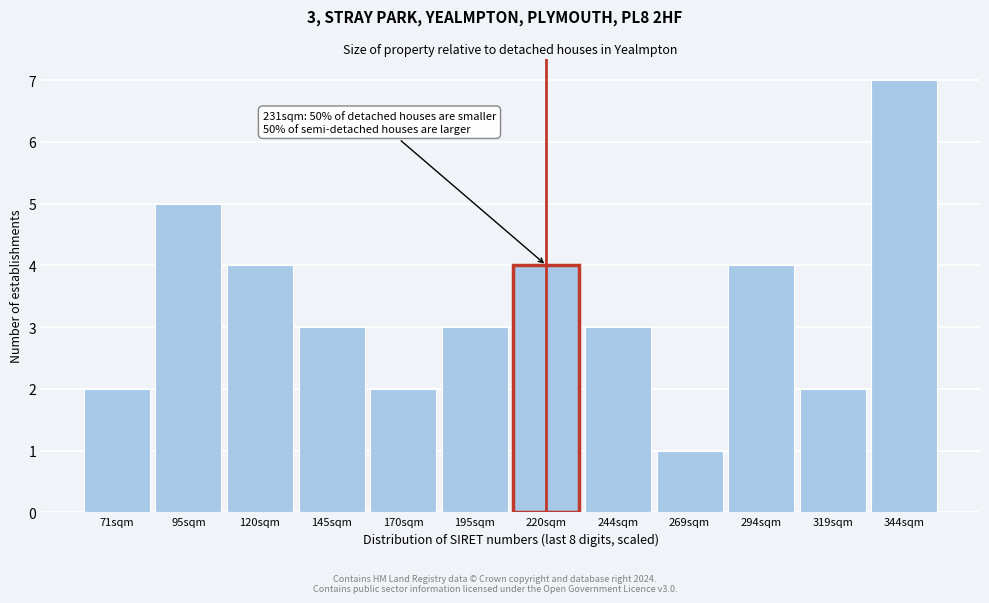

Reading left to right, list all the values displayed in this chart.

71sqm=2	95sqm=5	120sqm=4	145sqm=3	170sqm=2	195sqm=3	220sqm=4	244sqm=3	269sqm=1	294sqm=4	319sqm=2	344sqm=7